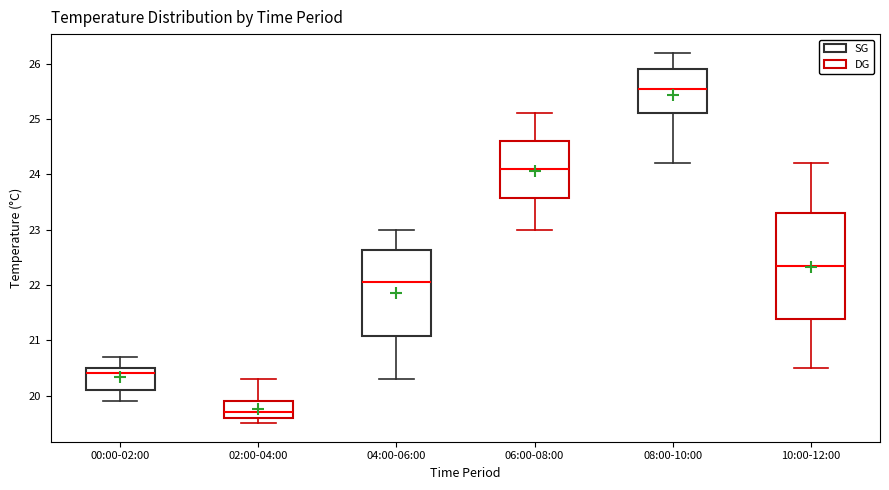

Reading left to right, transcribe this box plot: for each box, give where its median line is, the range the box spans, and where its two whiskers end, as read against the y-axis. The values are not printed on the chart, so give them approximately, as read against the axis.

00:00-02:00: median 20.4, box 20.1 to 20.5, whiskers 19.9 to 20.7
02:00-04:00: median 19.7, box 19.6 to 19.9, whiskers 19.5 to 20.3
04:00-06:00: median 22.1, box 21.1 to 22.6, whiskers 20.3 to 23.0
06:00-08:00: median 24.1, box 23.6 to 24.6, whiskers 23.0 to 25.1
08:00-10:00: median 25.6, box 25.1 to 25.9, whiskers 24.2 to 26.2
10:00-12:00: median 22.4, box 21.4 to 23.3, whiskers 20.5 to 24.2